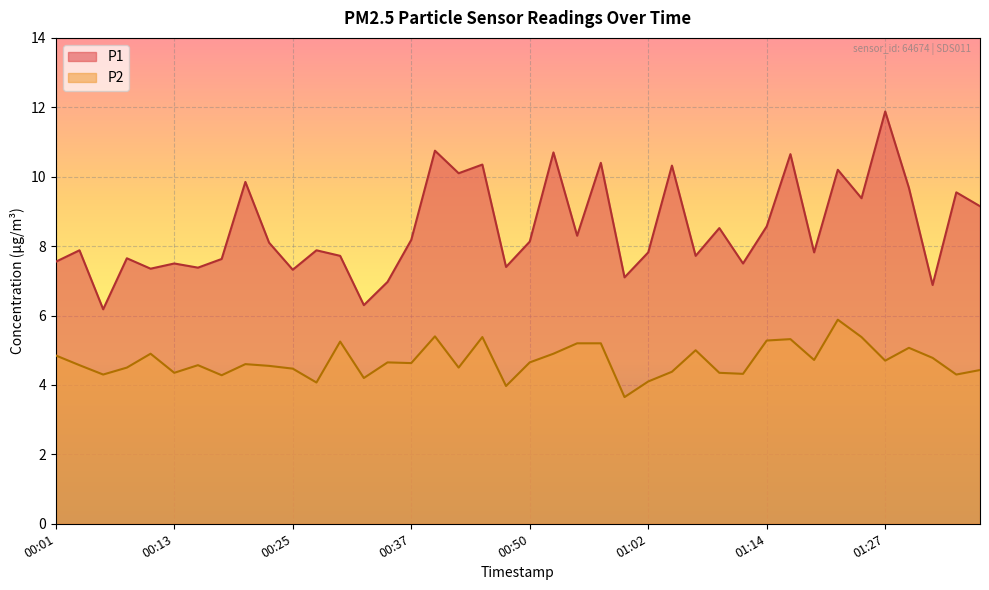

True or false: P2 and P1 cross at least once.

False